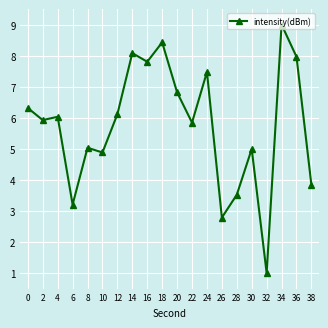

Between 36 and 34, which is larger?

34